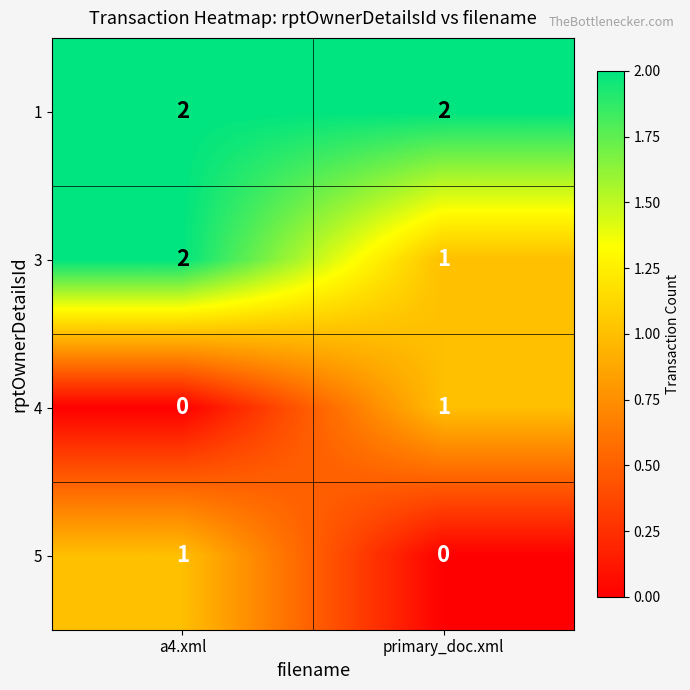

Reading left to right, what are all the values shown in this chart?

1: 2	2
3: 2	1
4: 0	1
5: 1	0